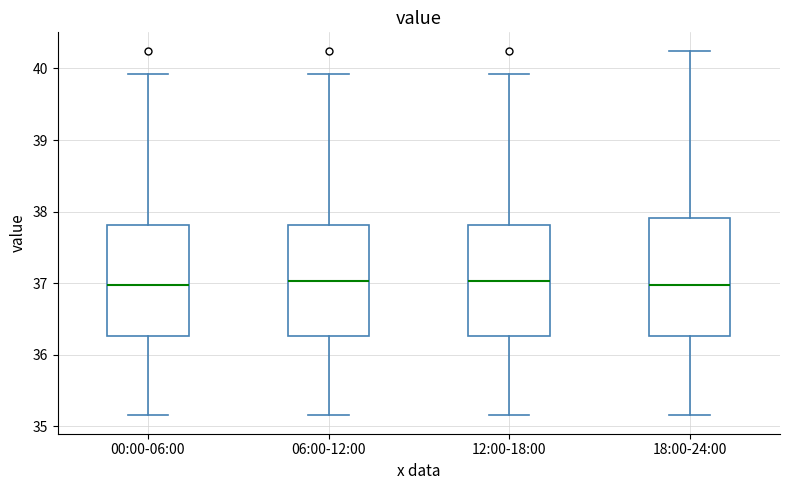

Reading left to right, transcribe this box plot: for each box, give where its median line is, the range the box spans, and where its two whiskers end, as read against the y-axis. The values are not printed on the chart, so give them approximately, as read against the axis.

00:00-06:00: median 37.0, box 36.3 to 37.8, whiskers 35.2 to 39.9
06:00-12:00: median 37.0, box 36.3 to 37.8, whiskers 35.2 to 39.9
12:00-18:00: median 37.0, box 36.3 to 37.8, whiskers 35.2 to 39.9
18:00-24:00: median 37.0, box 36.3 to 37.9, whiskers 35.2 to 40.3